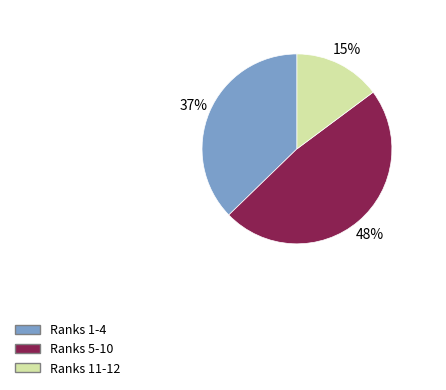

Is there a majority slice in this chart?

No